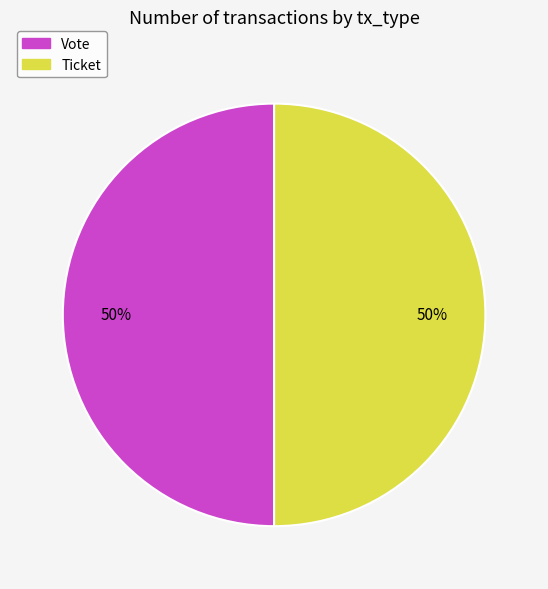

How many slices are in this pie chart?

2